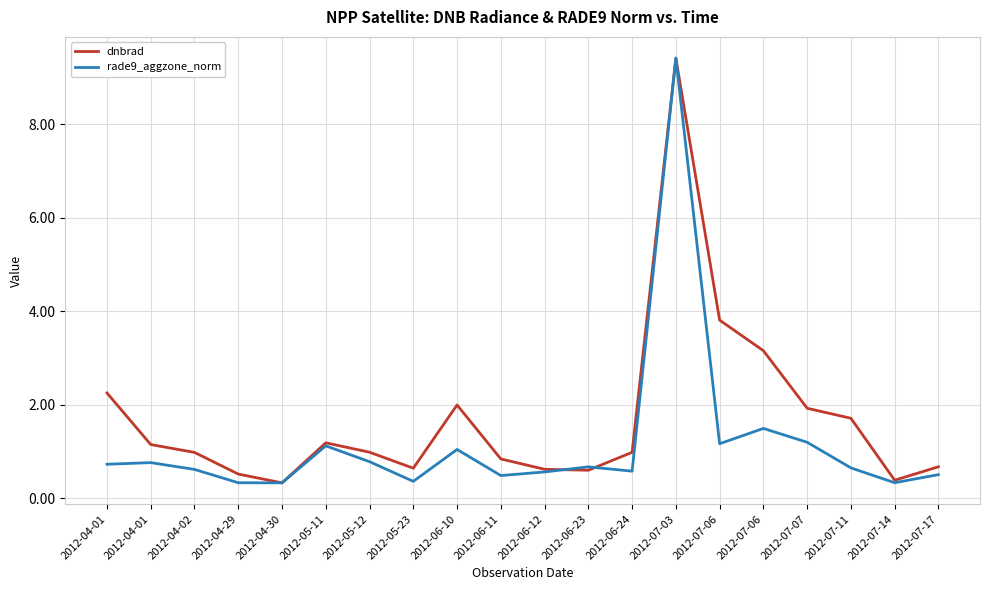

At which category does the chart reach its minimum across all series?

2012-04-30